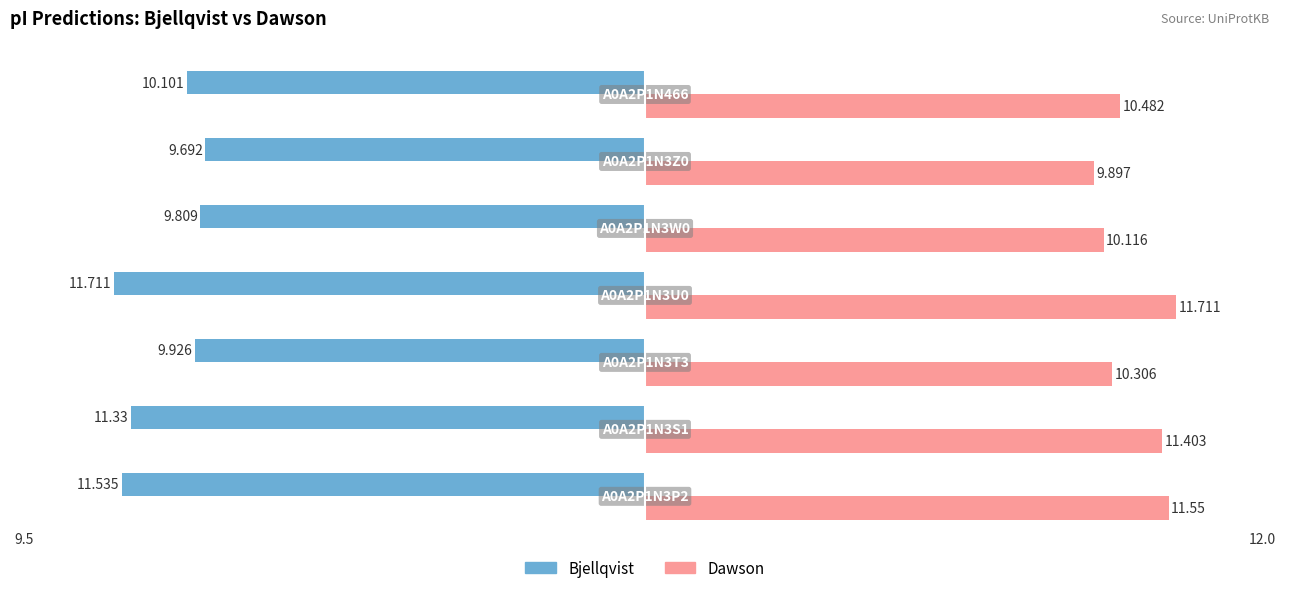

Which series has the widest spread of values?

Bjellqvist